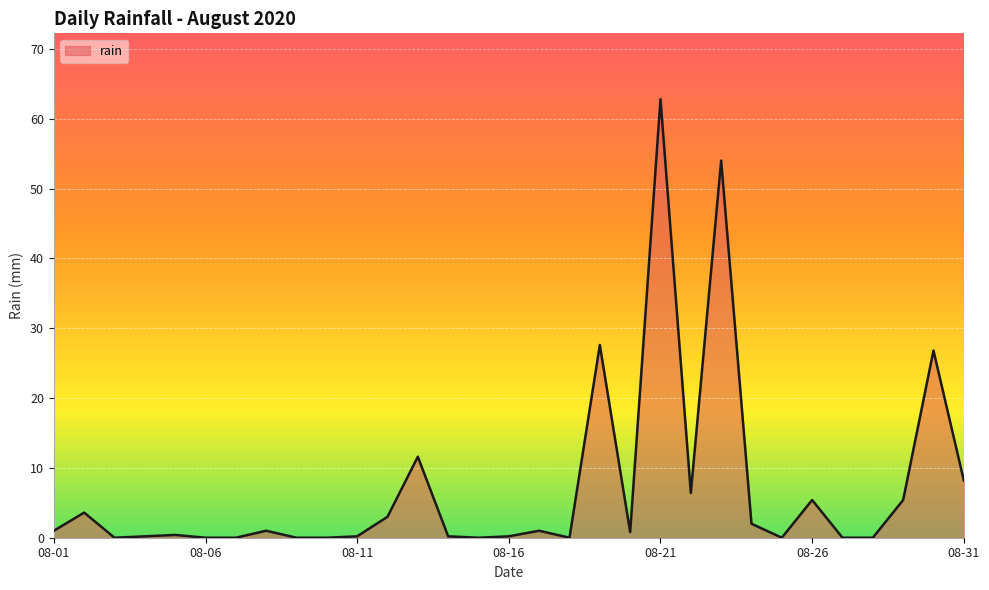

True or false: there are more than 2 points higher than both neighbors.

True